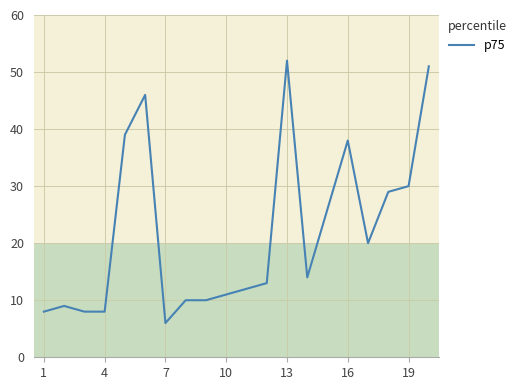

What is the maximum value shown in the chart?

52